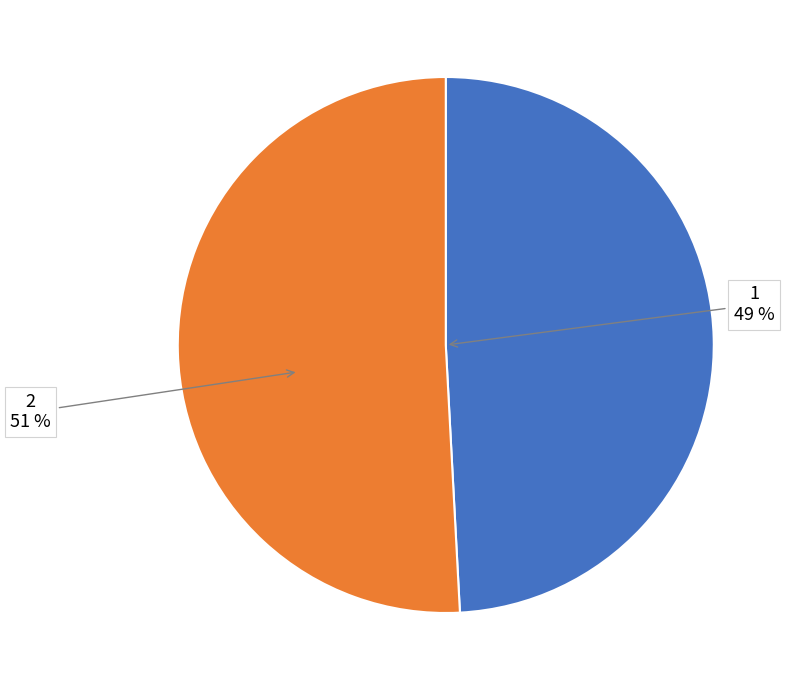

Which slice is the largest?

2